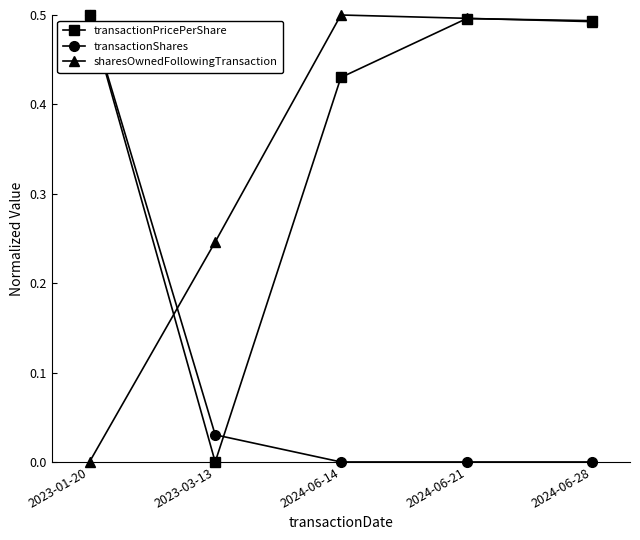

Is it true that transactionShares equals -0.2 at 2024-06-14?

False